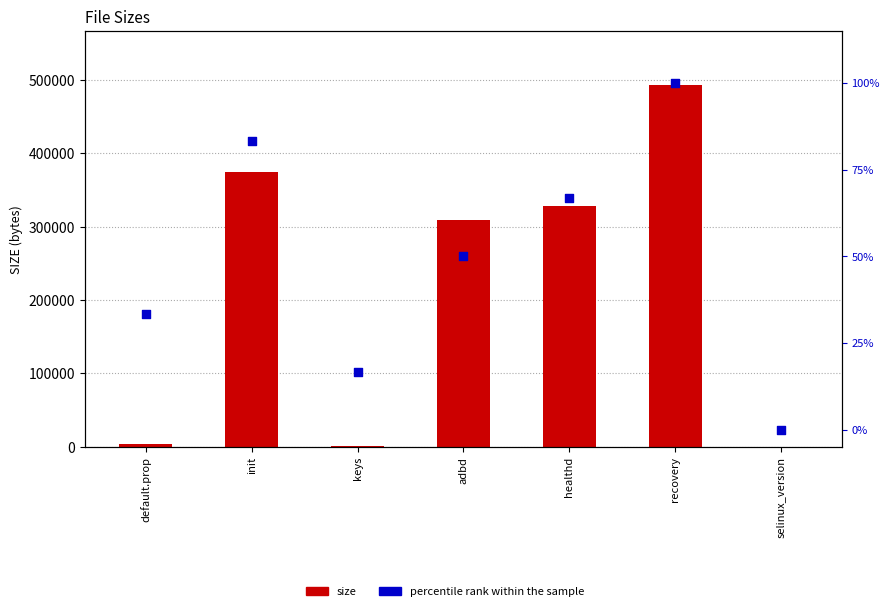

Which series has the largest total across all categories?

size